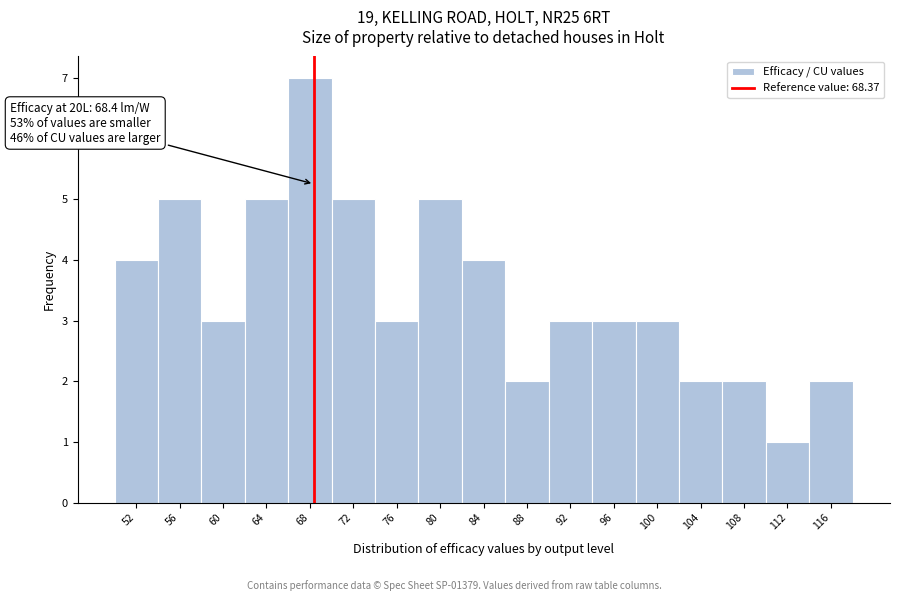

Over which range of the x-axis is the bar tallest?

66 to 70